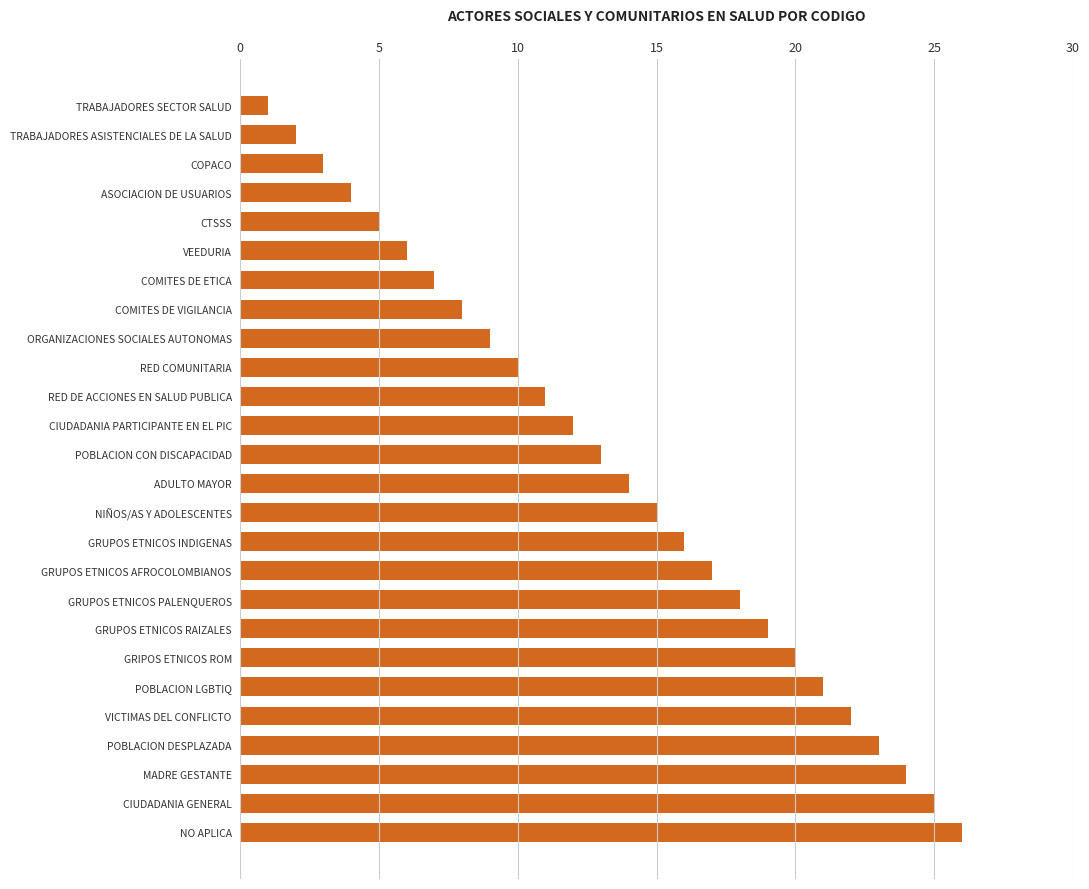

Does the chart contain stacked bars?

No